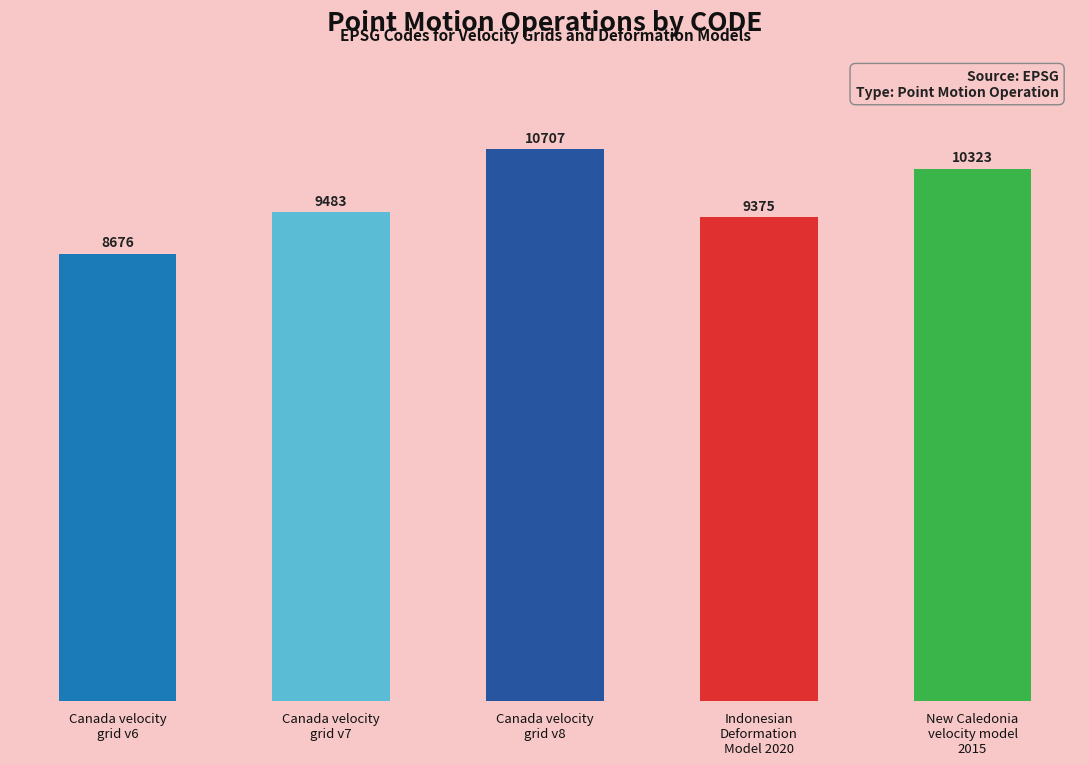

Are the bars horizontal?

No